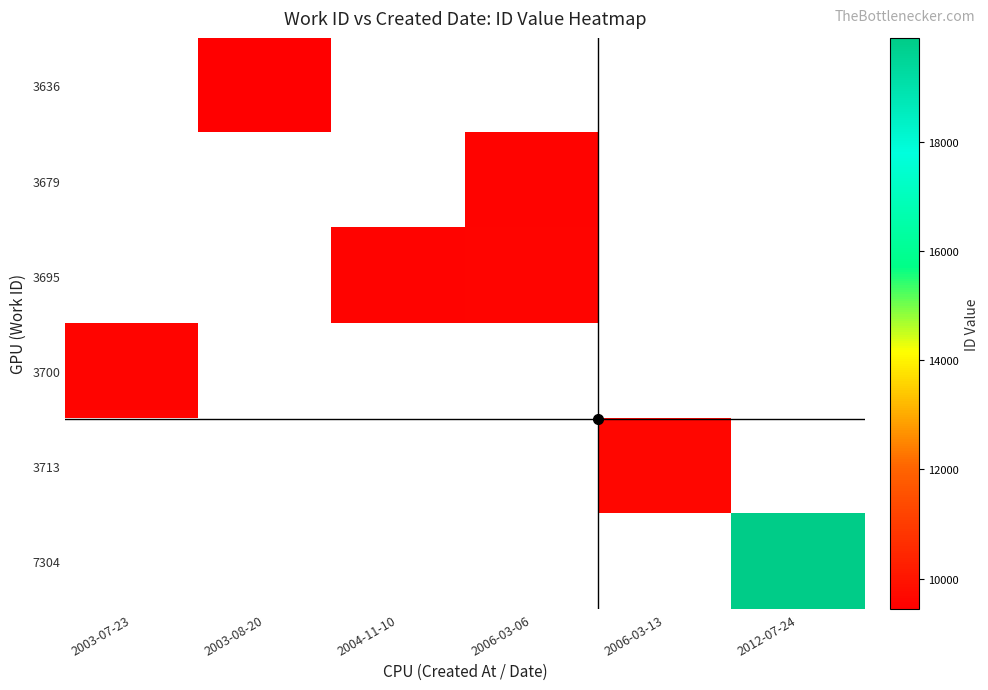

True or false: 3695 has a value of 13333.6 at 2006-03-06.

False